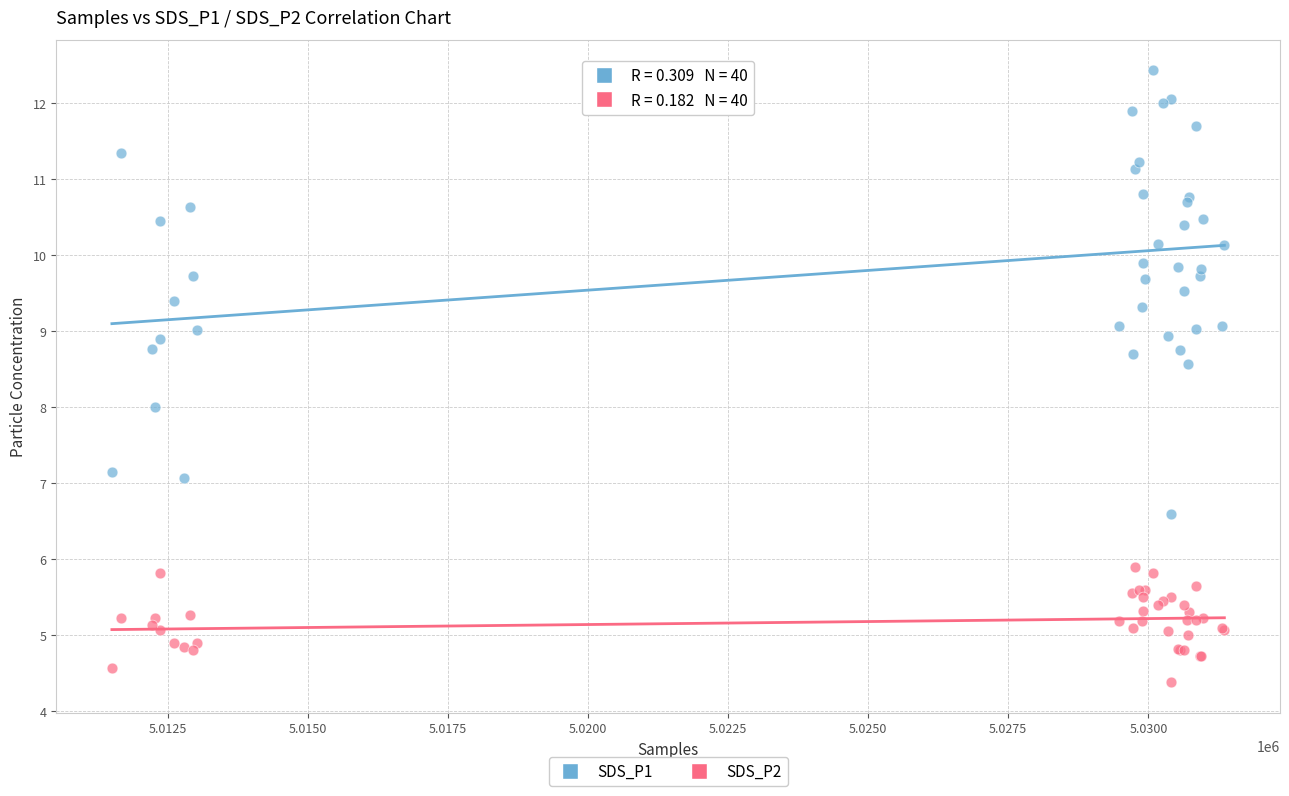

Which series has the largest Y range (max minus min)?

SDS_P1